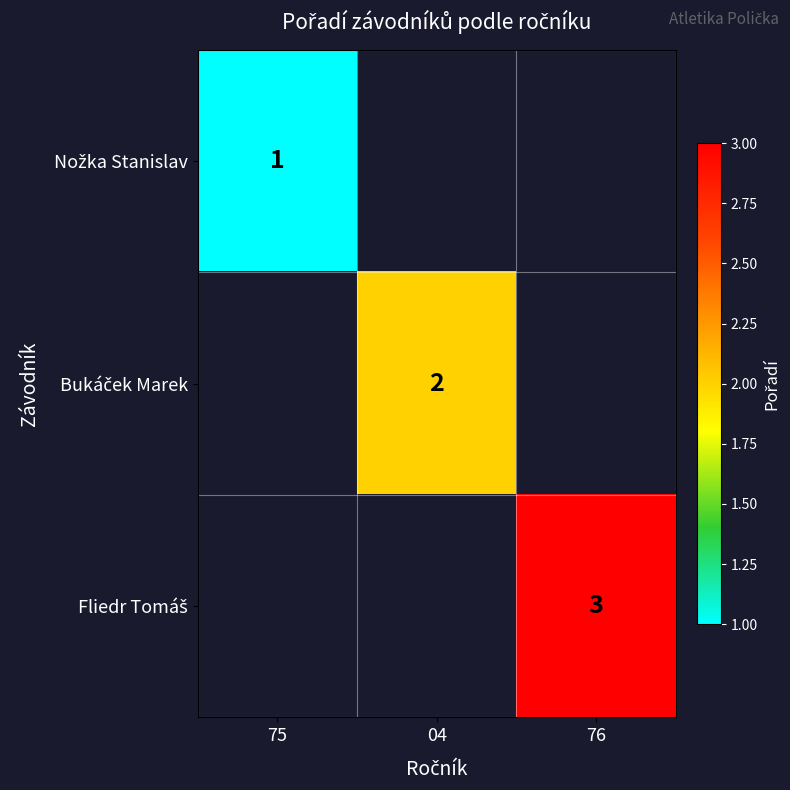

True or false: Fliedr Tomáš has a value of 3.0 at 76.

True